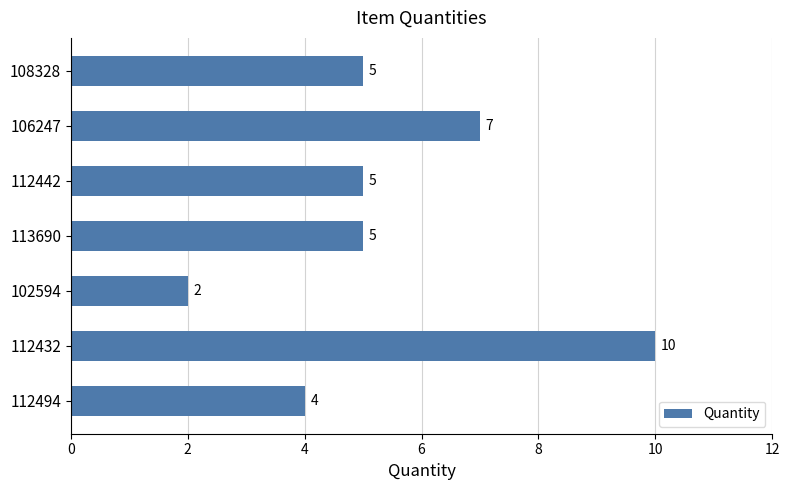

Reading top to bottom, extract all data points from this chart.

5	7	5	5	2	10	4